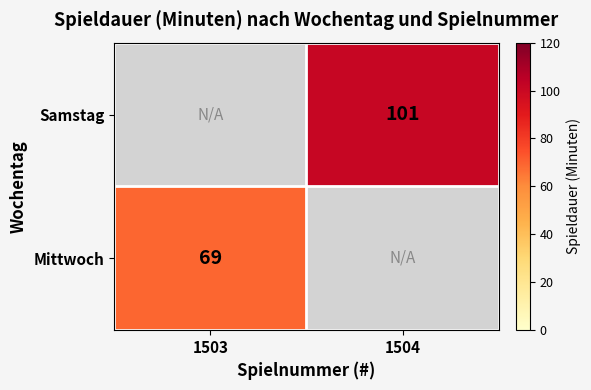

Is it true that Samstag equals 167 at 1504?

False